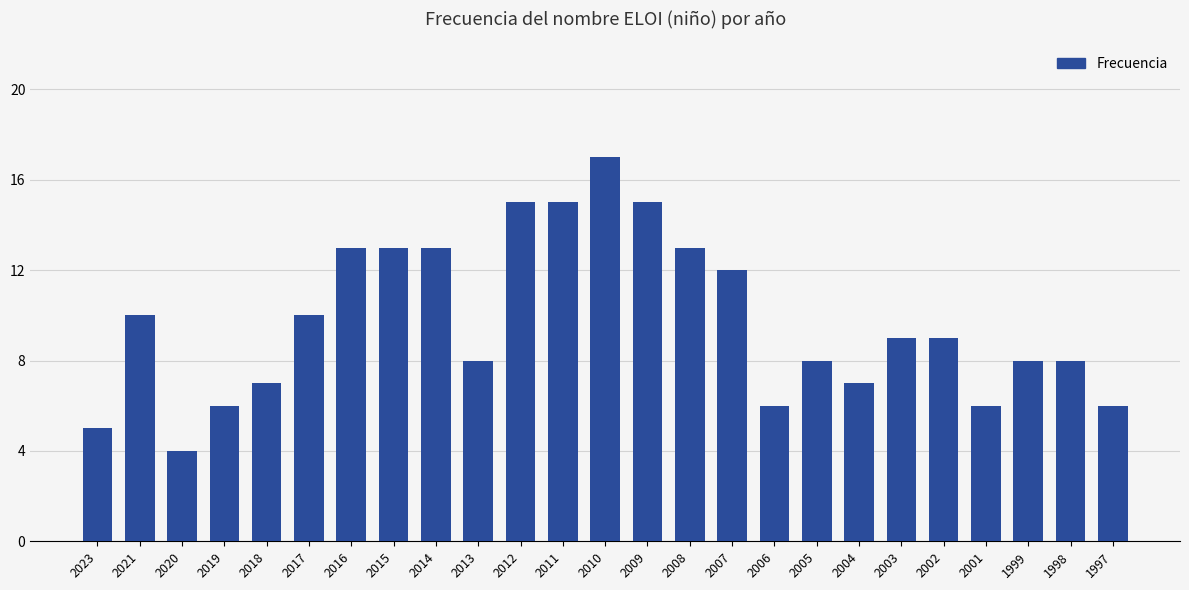

What is the difference between the maximum and minimum values?

13